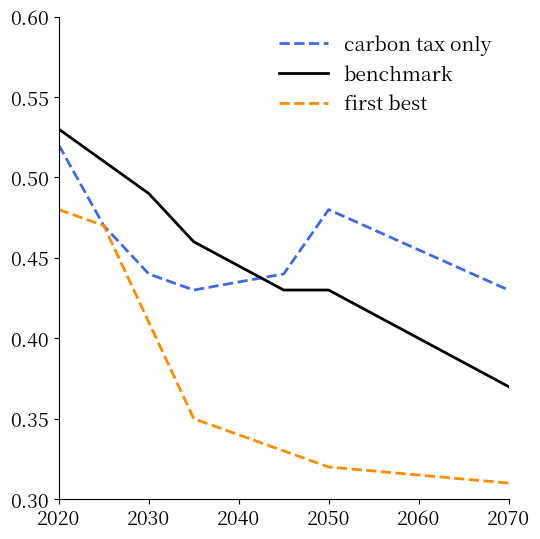

True or false: benchmark and carbon tax only intersect in this chart.

True